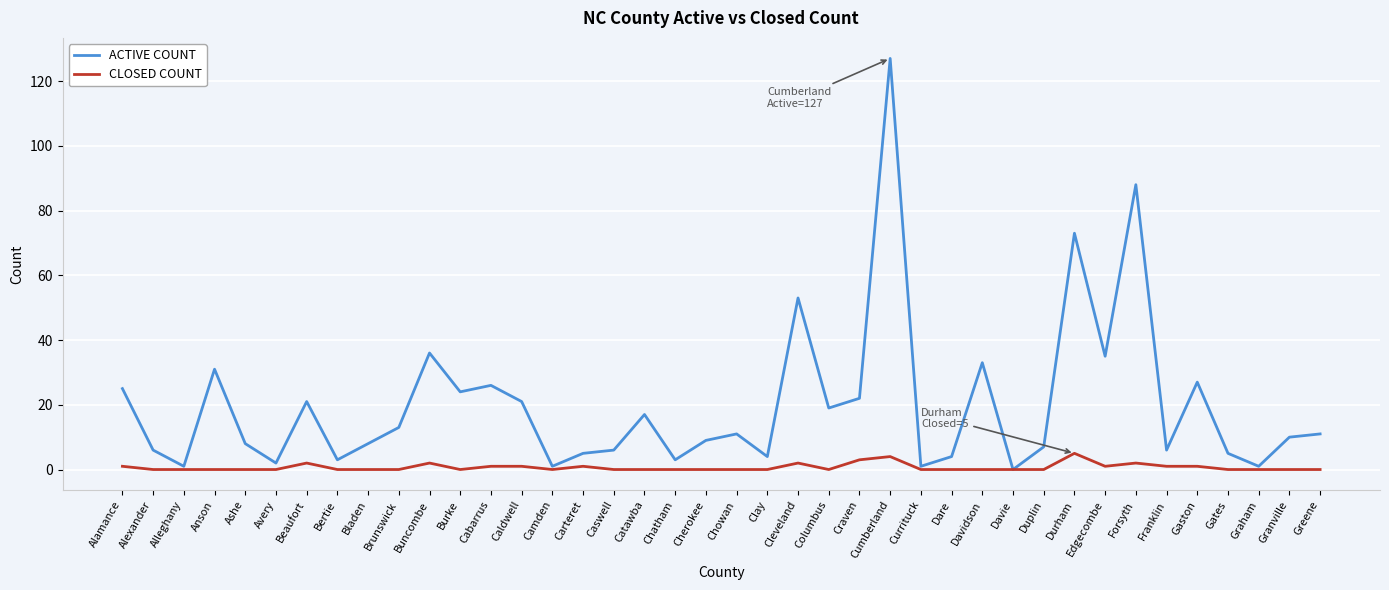

Is it true that ACTIVE COUNT equals 18 at Anson?

False